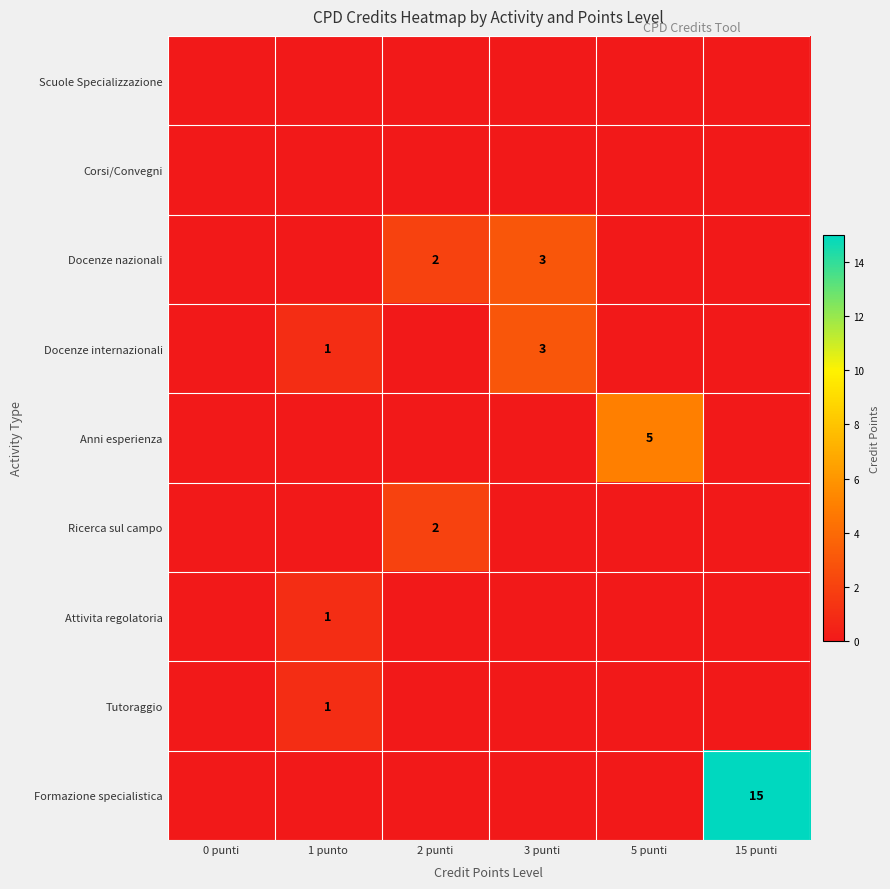

What is the difference between the highest and lowest values at 15 punti?

15